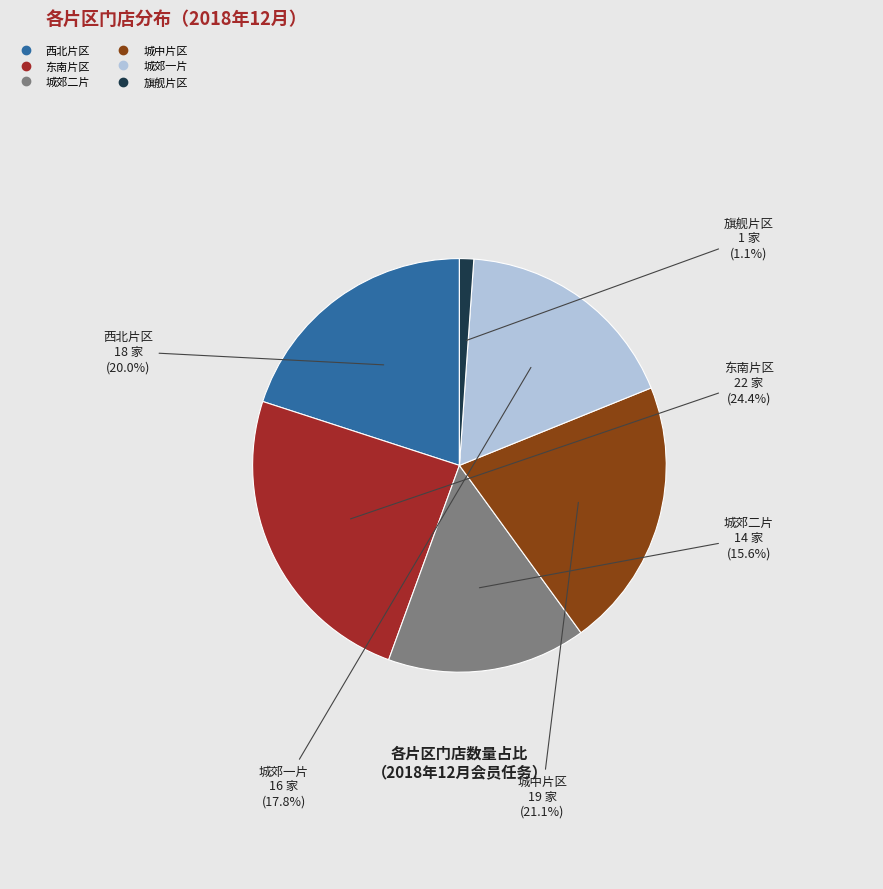

To the nearest percent, what portion does 城中片区 represent?

21%